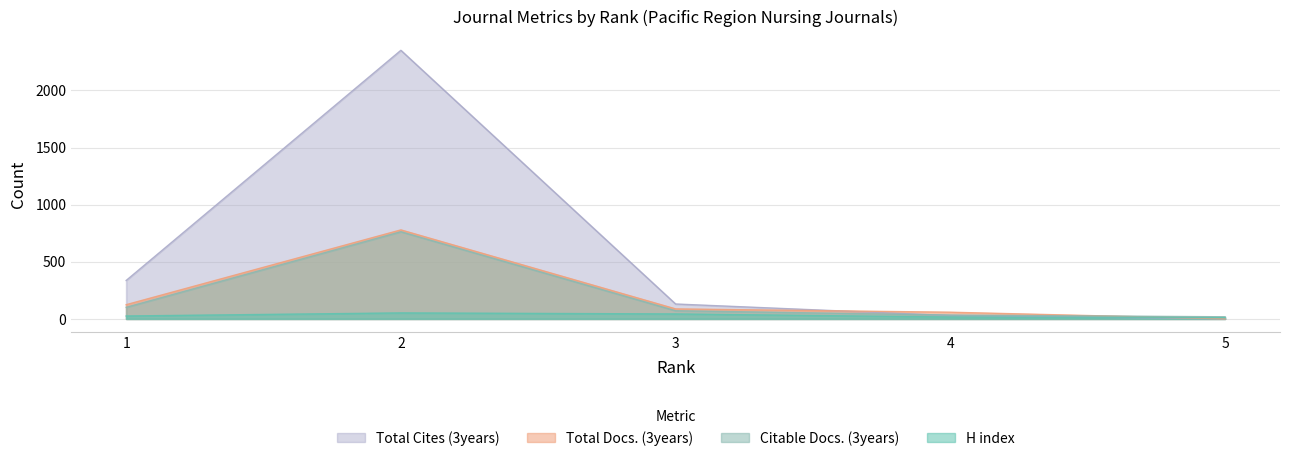

Where is Total Docs. (3years) nearest to the value 389?

1